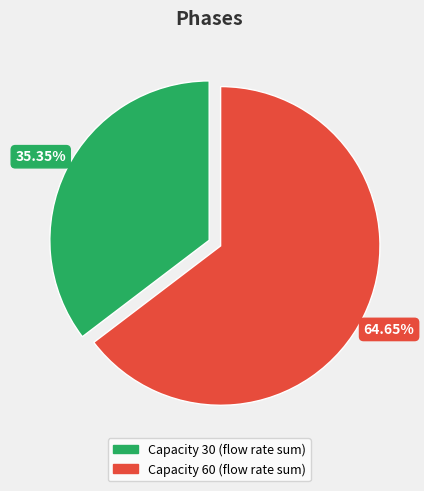

Is there a majority slice in this chart?

Yes